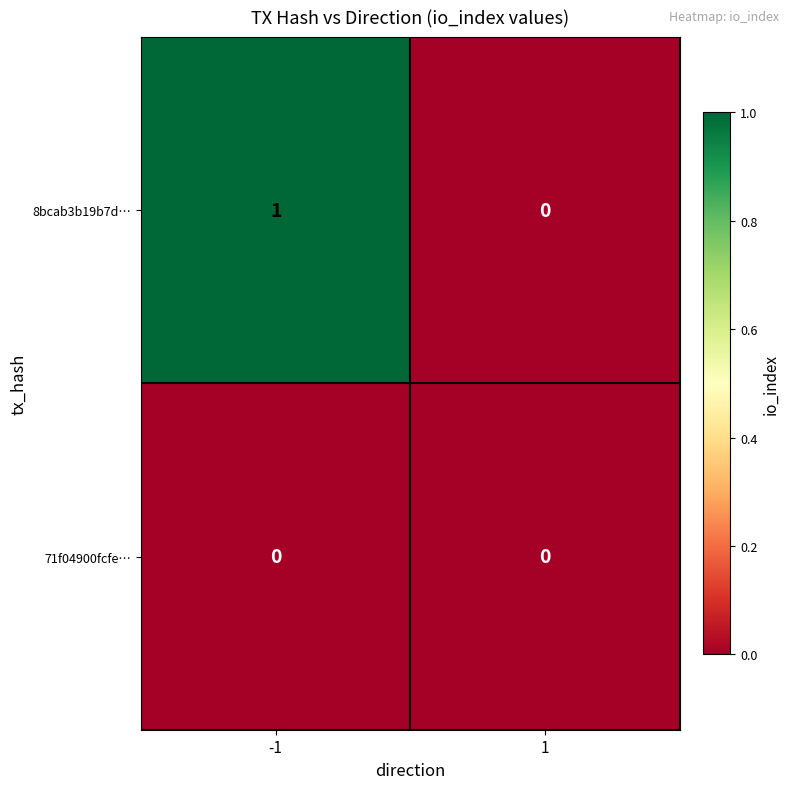

Which series has the largest total across all categories?

8bcab3b19b7d…